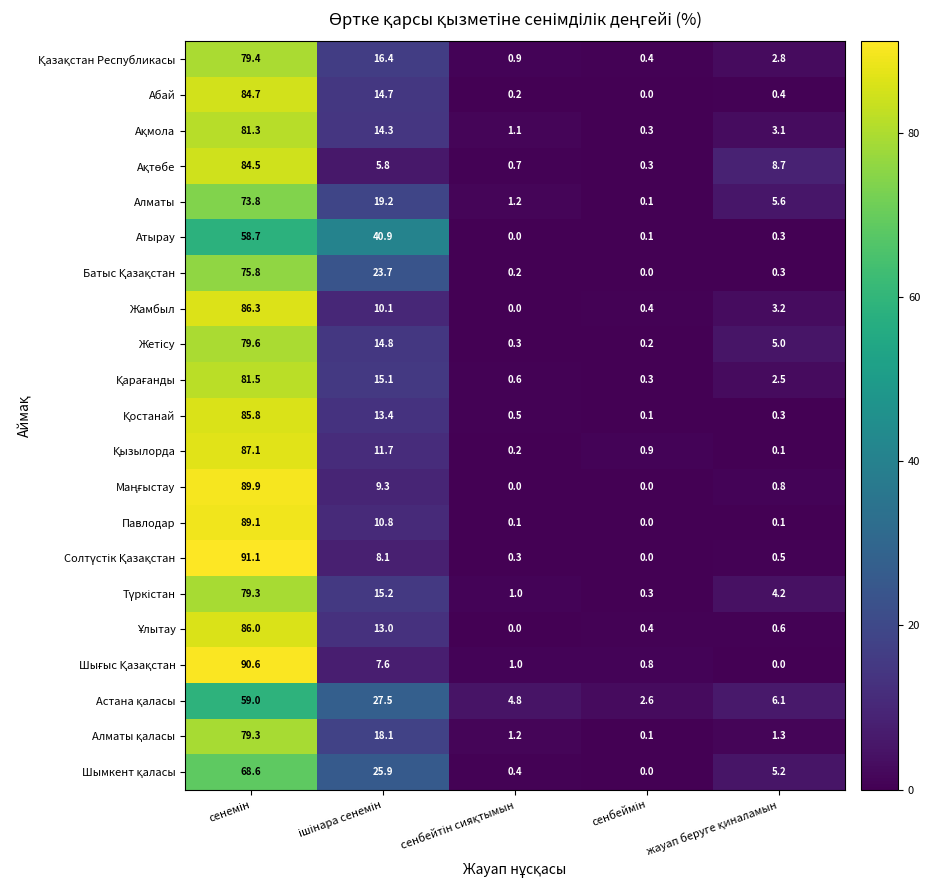

What is the greatest value displayed?

91.1